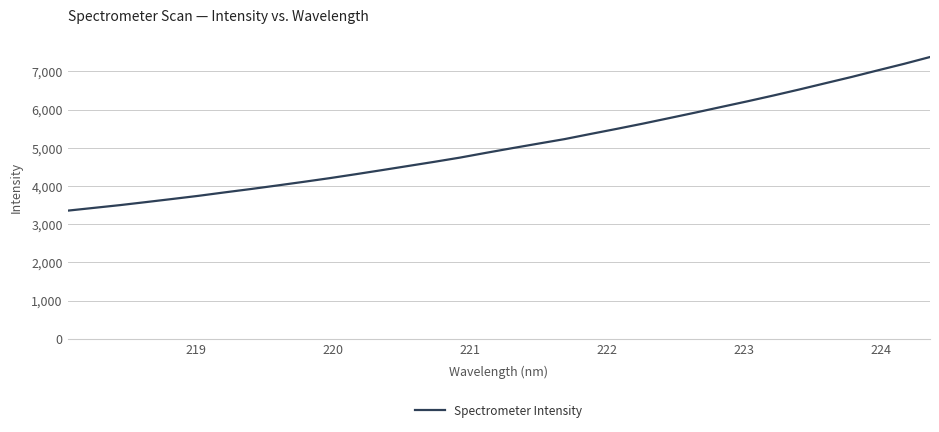

What is the maximum value shown in the chart?

7375.6